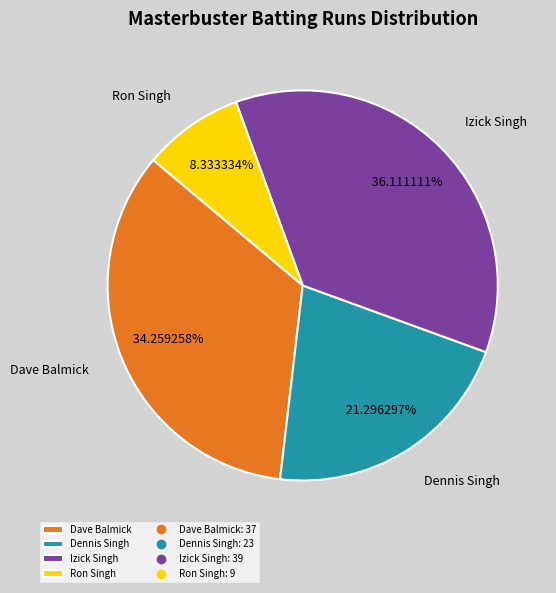

The Izick Singh slice represents 24% of the pie. True or false?

False